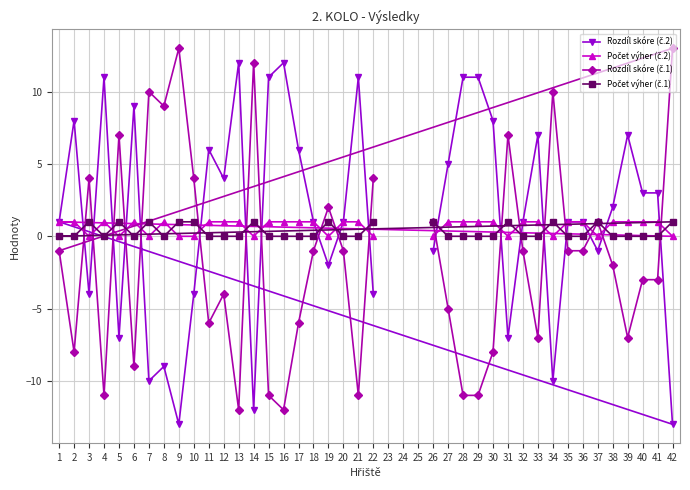

What are all the series names shown in the legend?

Rozdíl skóre (č.2), Počet výher (č.2), Rozdíl skóre (č.1), Počet výher (č.1)